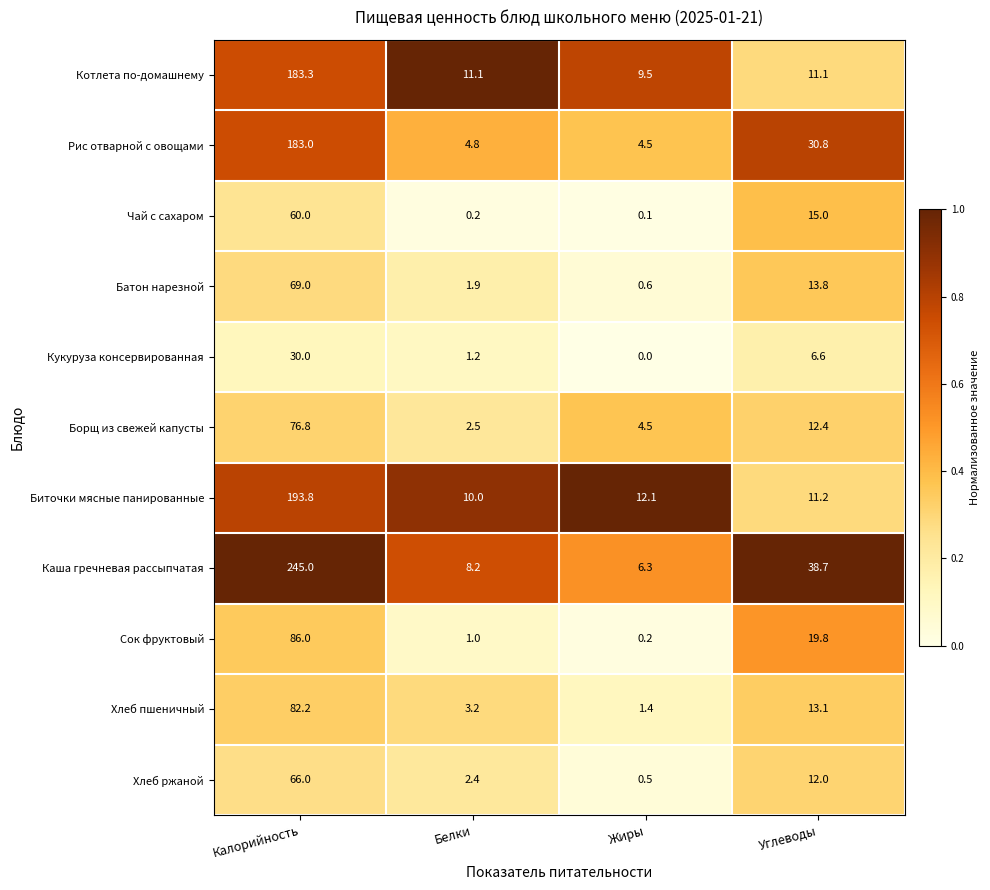

What is the spread (max minus min) of values at Белки?

10.9